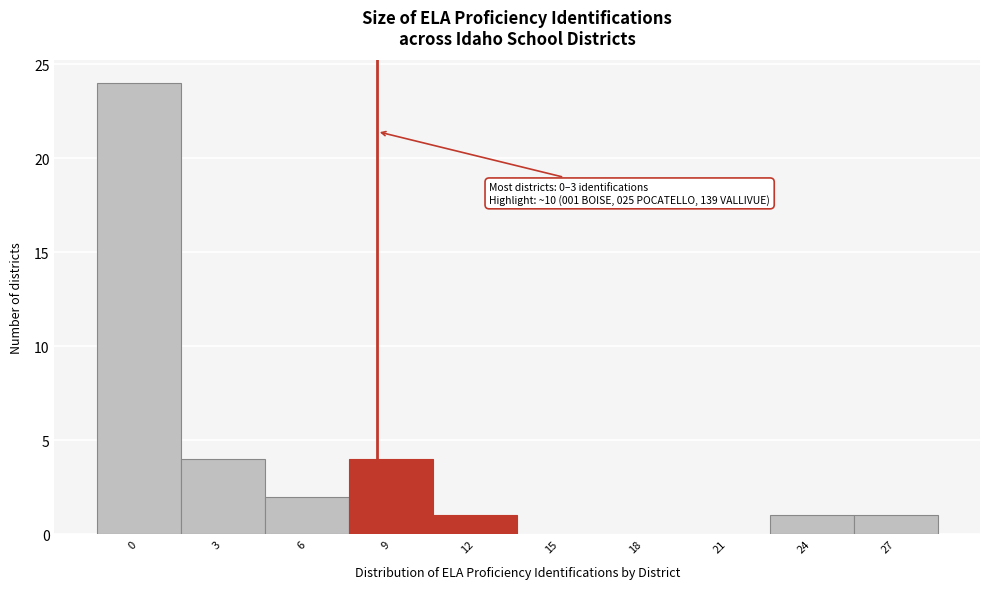

Reading left to right, transcribe all the data shown in this chart.

0=24	3=4	6=2	9=4	12=1	15=0	18=0	21=0	24=1	27=1